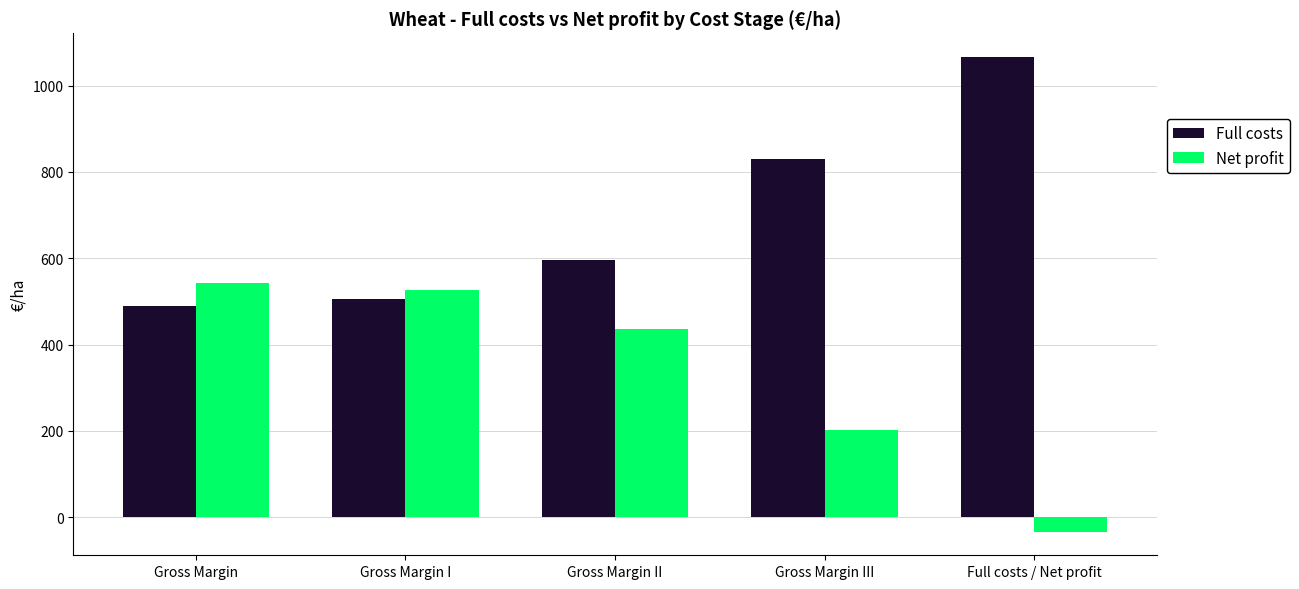

The Net profit series shows 304.8 at Gross Margin II. True or false?

False